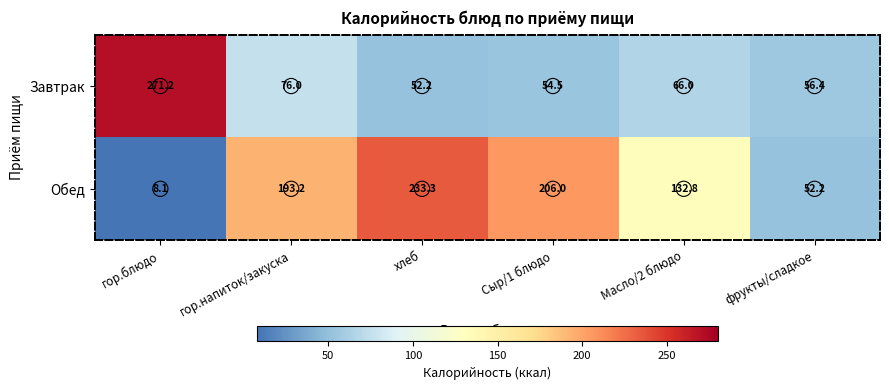

Is it true that Завтрак equals 66.0 at Масло/2 блюдо?

True